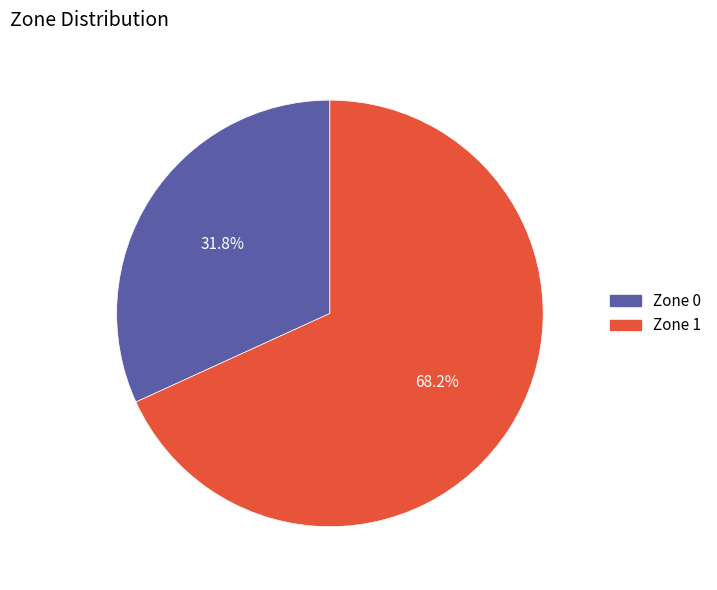

Is Zone 0 the majority of the pie?

No